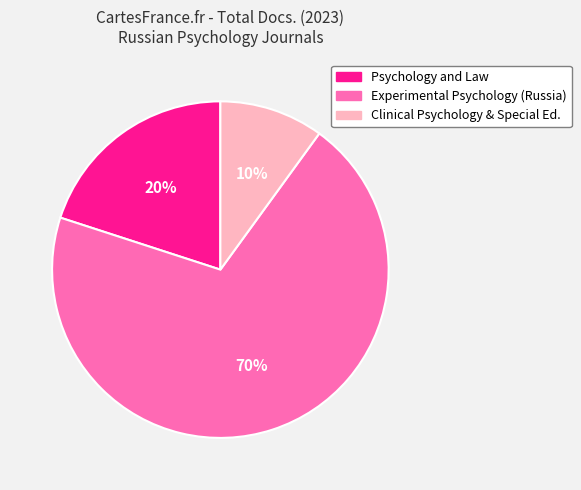

Does any single category account for the majority?

Yes